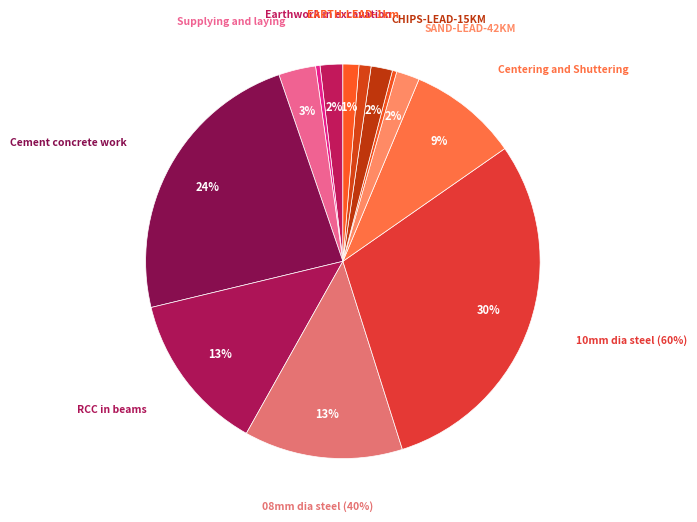

Does EARTH-LEAD-1km represent more than half of the total?

No